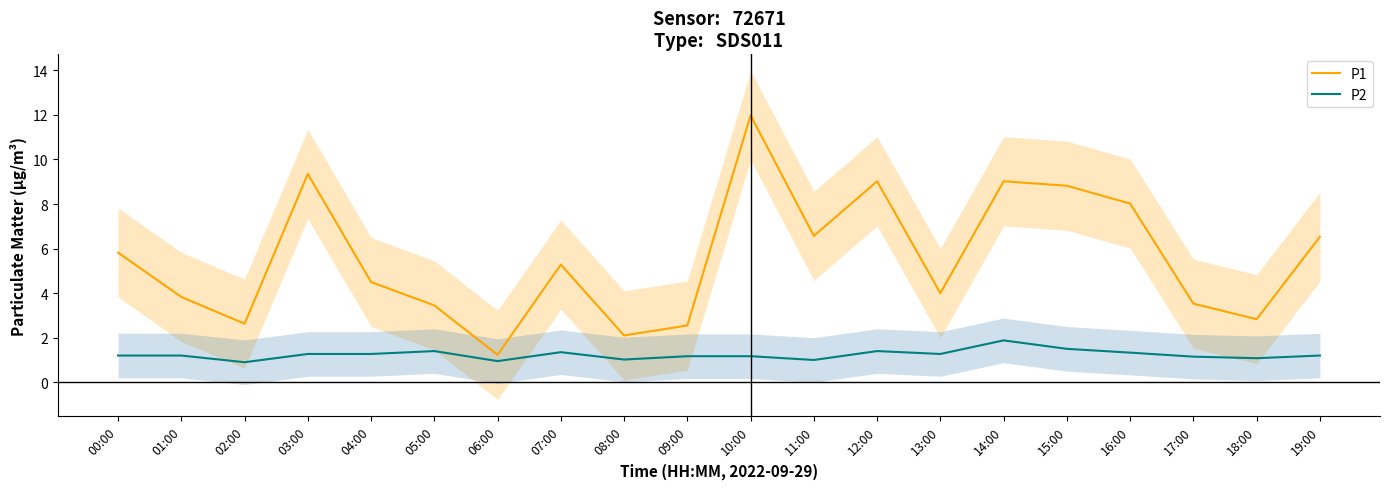

Reading left to right, extract all data points from this chart.

P1: 5.8	3.8	2.6	9.3	4.5	3.5	1.2	5.3	2.1	2.5	12.0	6.6	9.0	4.0	9.0	8.8	8.0	3.5	2.8	6.5
P2: 1.2	1.2	0.9	1.3	1.3	1.4	0.9	1.4	1.0	1.2	1.2	1.0	1.4	1.3	1.9	1.5	1.3	1.1	1.1	1.2